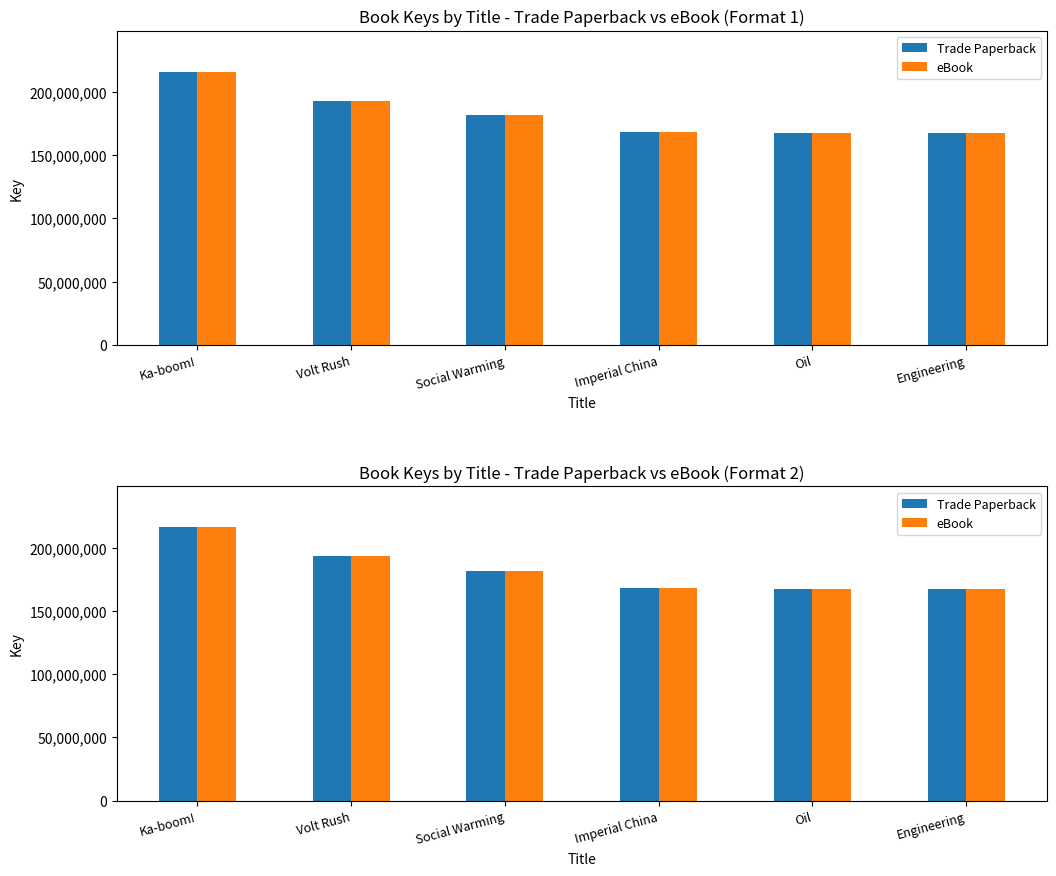

What is the difference between the second highest and second lowest values in the Trade Paperback series?

25496988